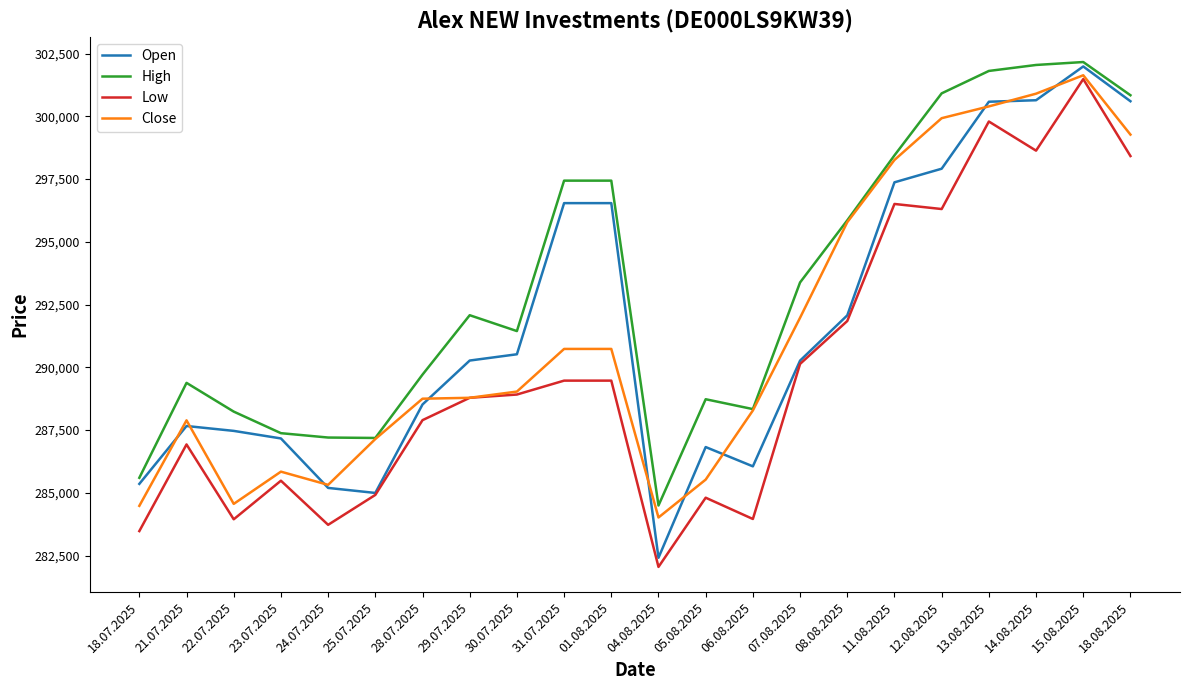

Which series has the widest spread of values?

Open